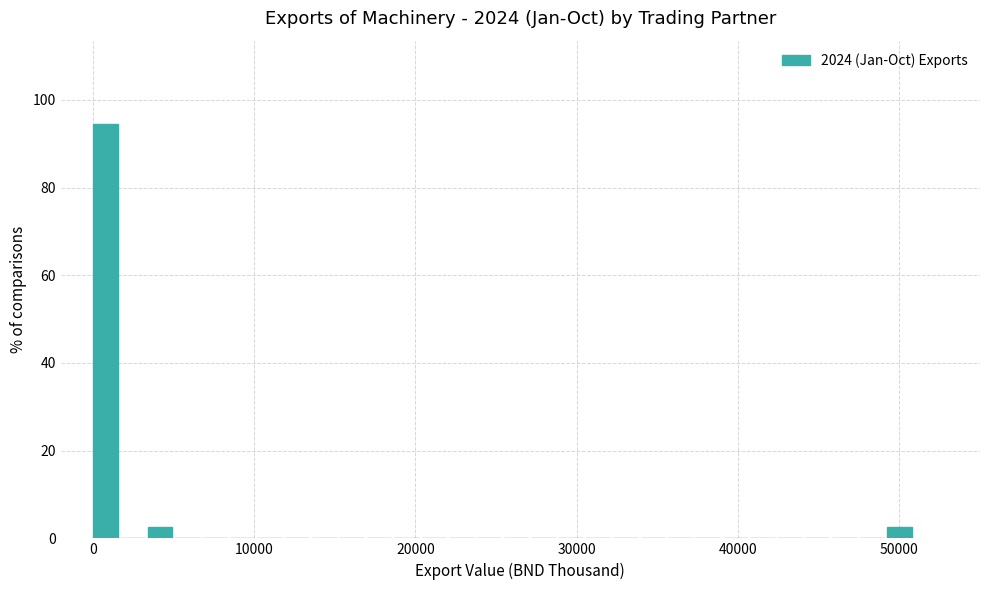

Around what value on the x-axis is the tallest bar? Give the approximate position of its centre, as read against the axis.

1000